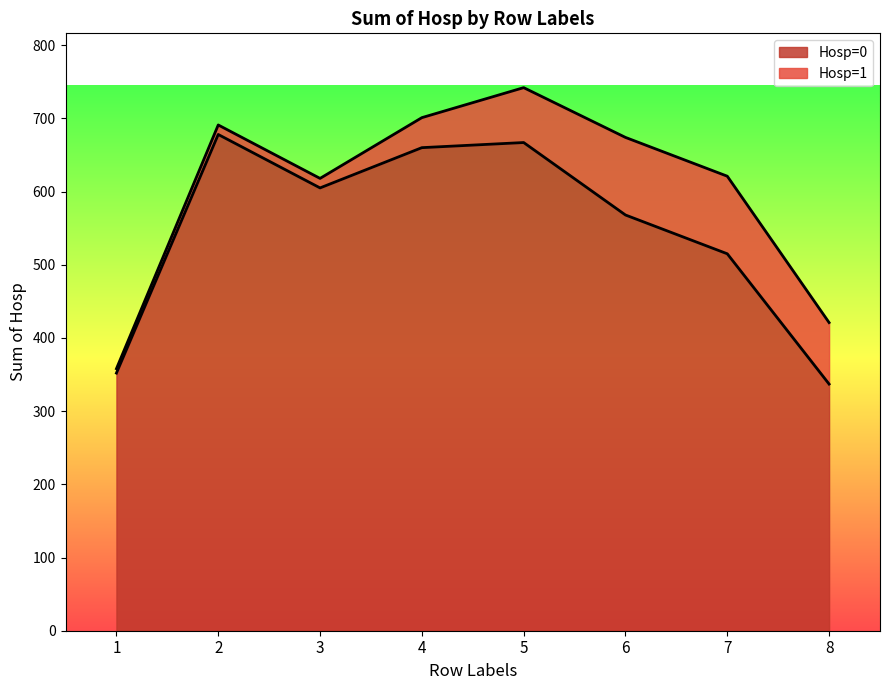

What is the sum of all values?

4382